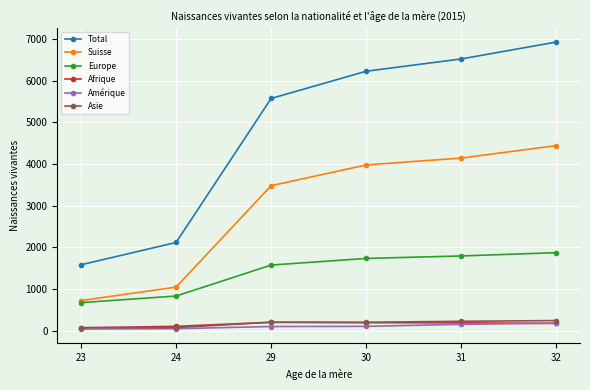

How many lines are shown in the chart?

6